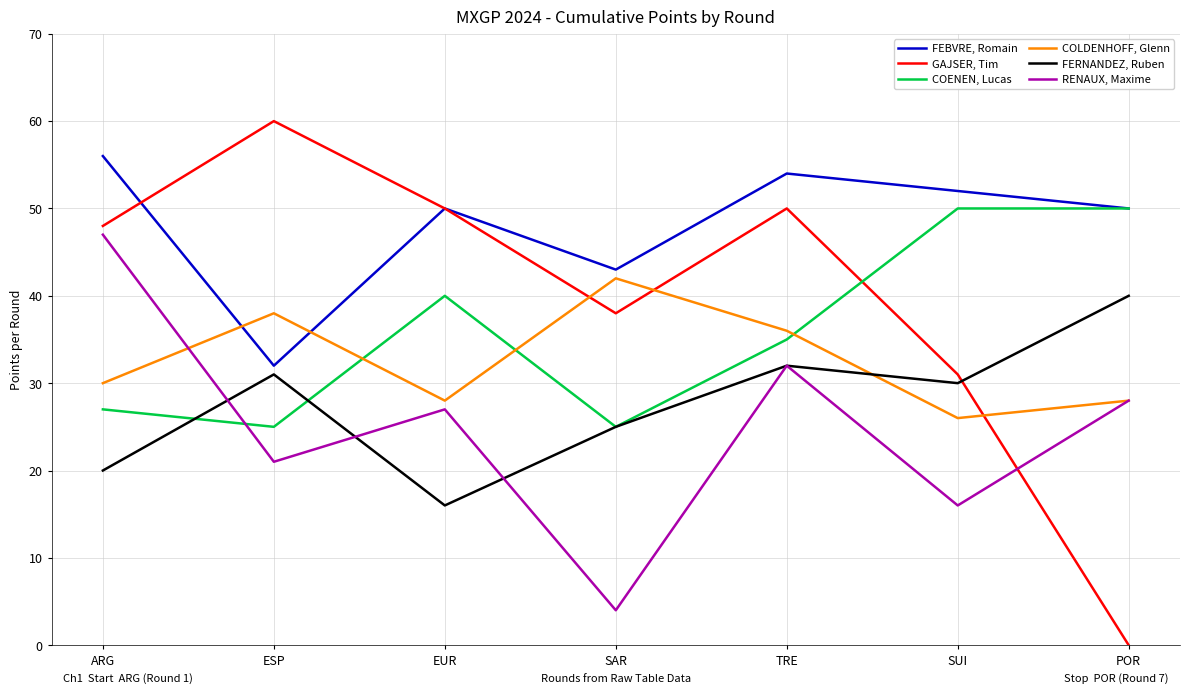

At which category does FEBVRE, Romain reach its first local valley?

ESP